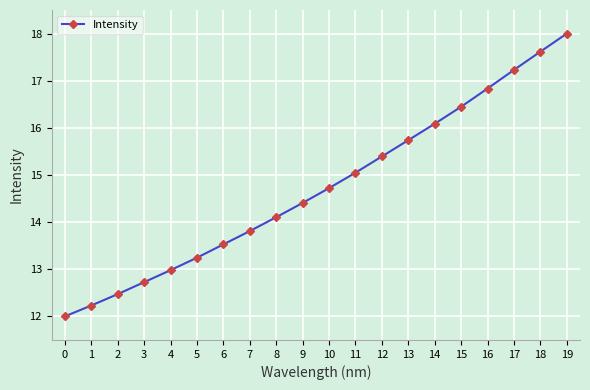

List the labels in order of value, largest first.

19, 18, 17, 16, 15, 14, 13, 12, 11, 10, 9, 8, 7, 6, 5, 4, 3, 2, 1, 0